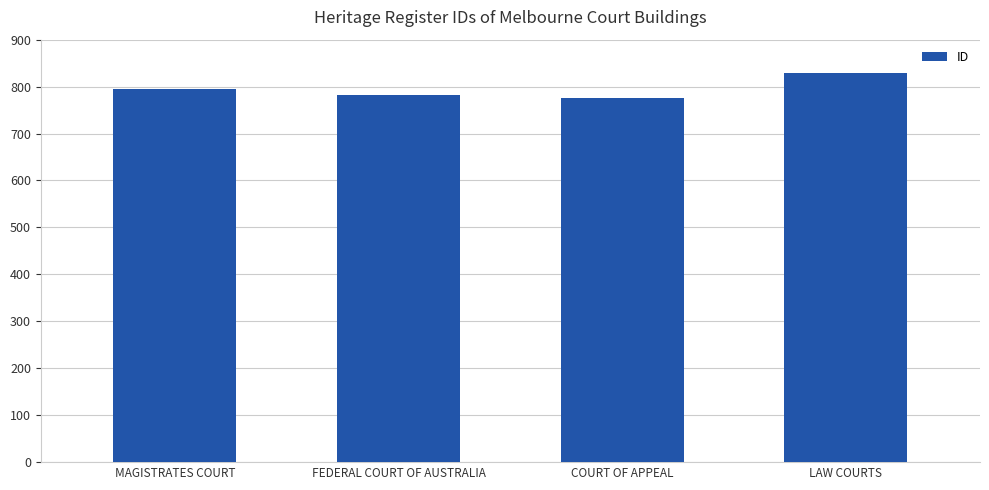

What is the label of the 2nd bar from the left?

FEDERAL COURT OF AUSTRALIA